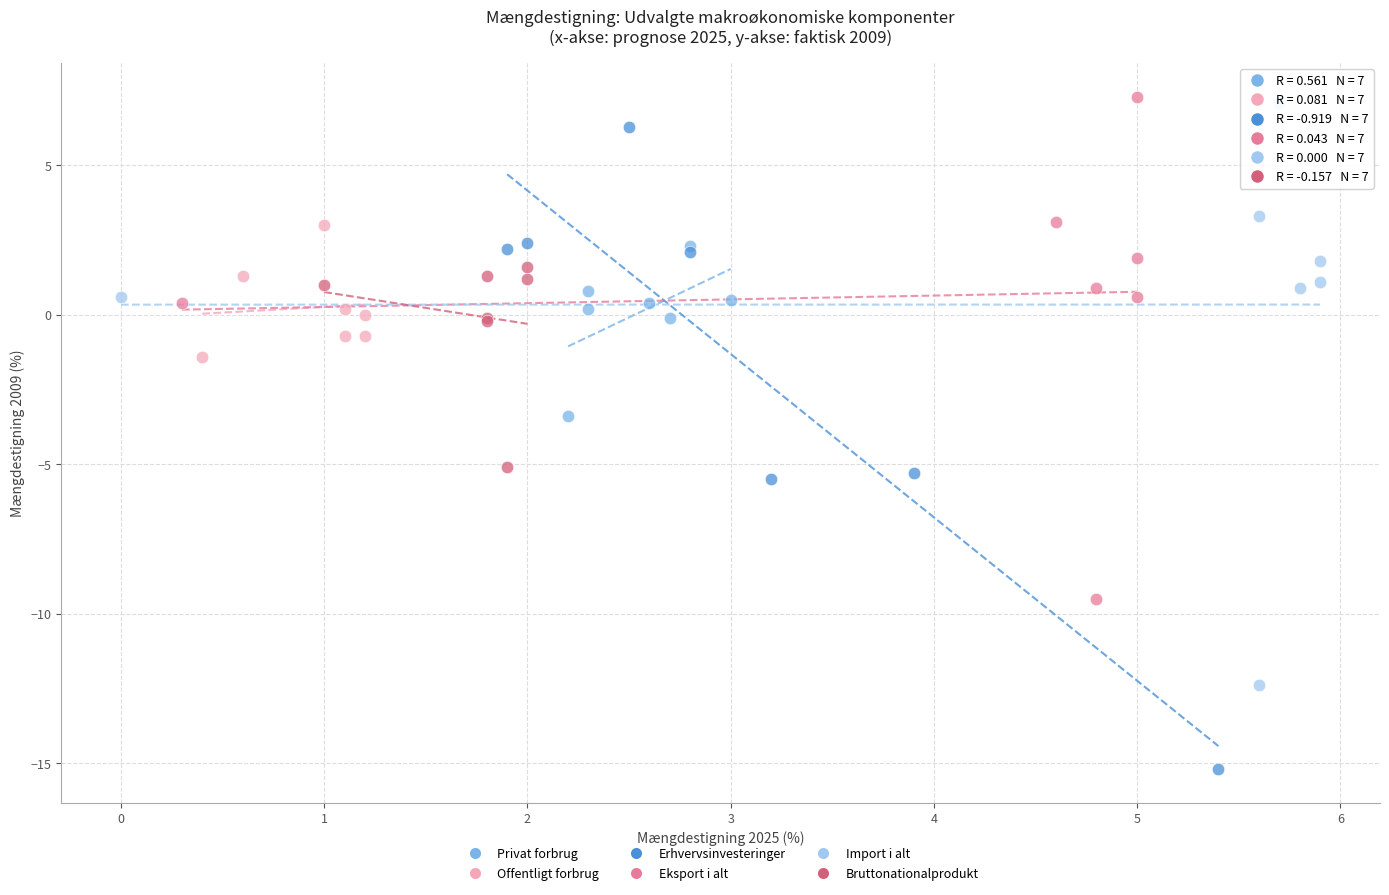

Which series contains the highest Y value?

Eksport i alt